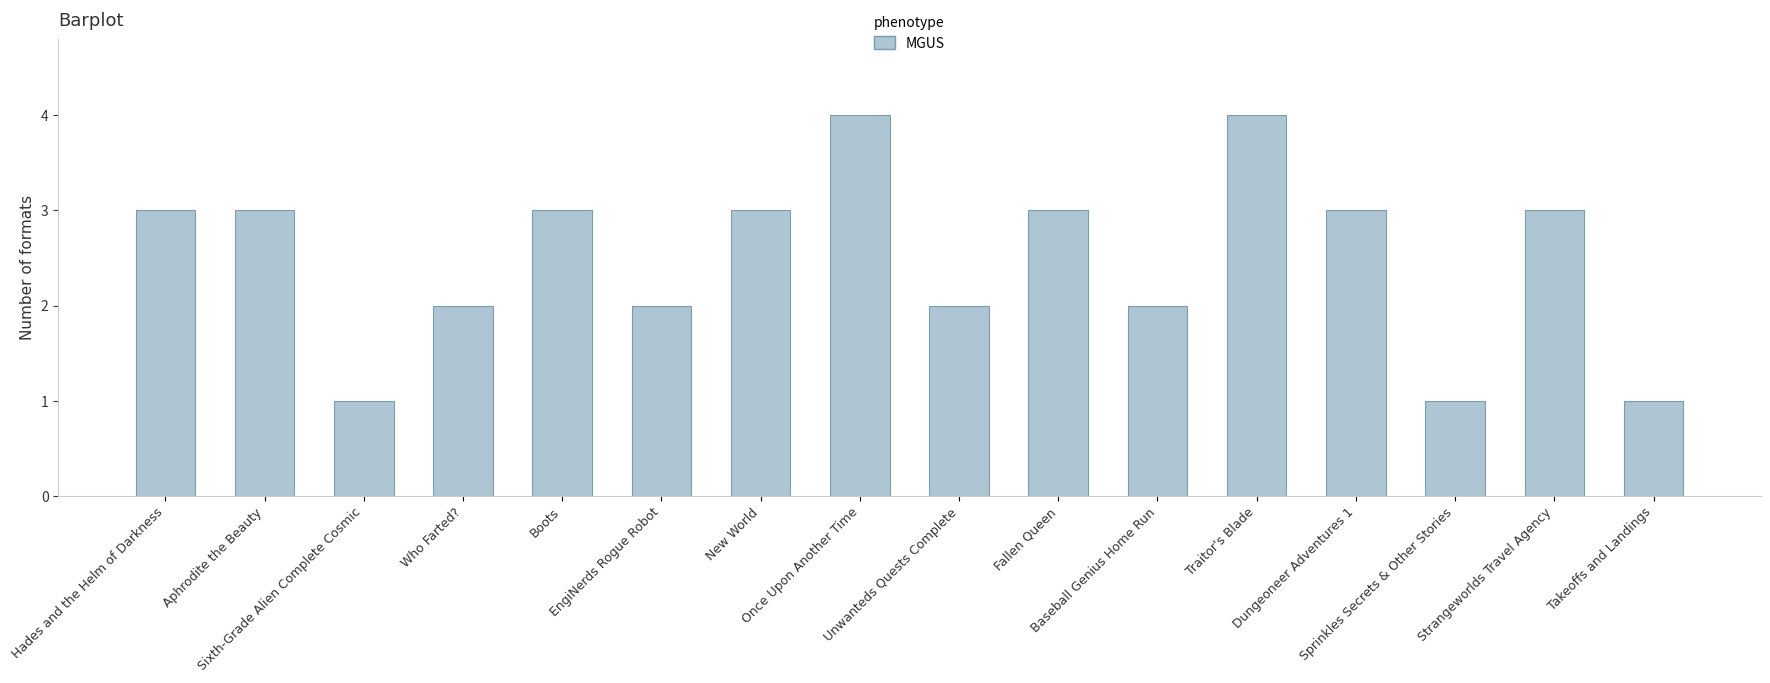

Count the number of categories in the chart.

16